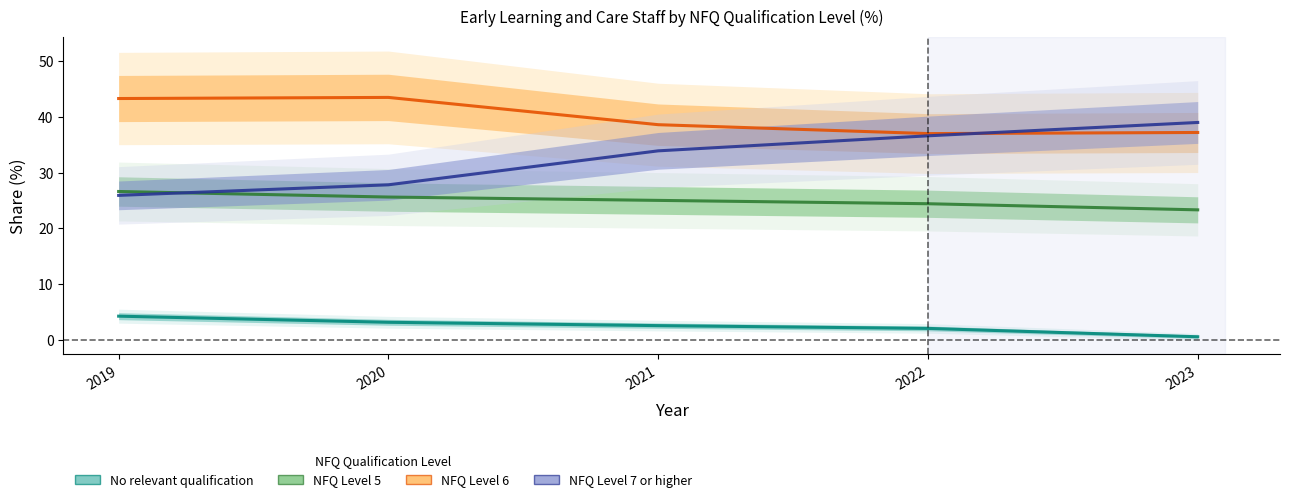

What is the minimum value shown in the chart?

0.5